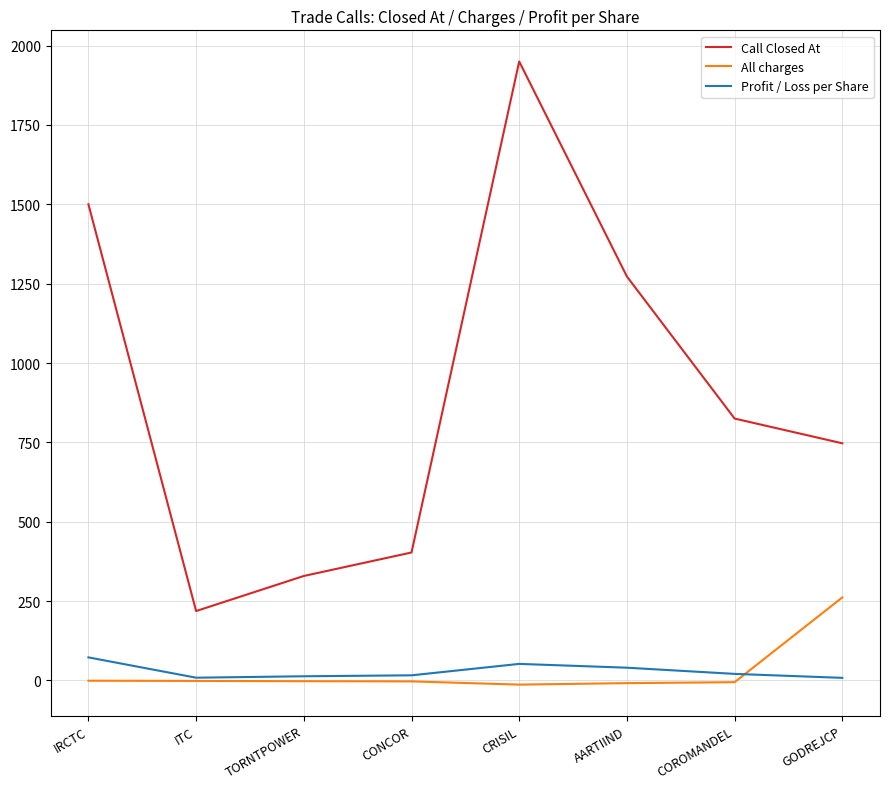

Read the Call Closed At value at AARTIIND.

1272.5